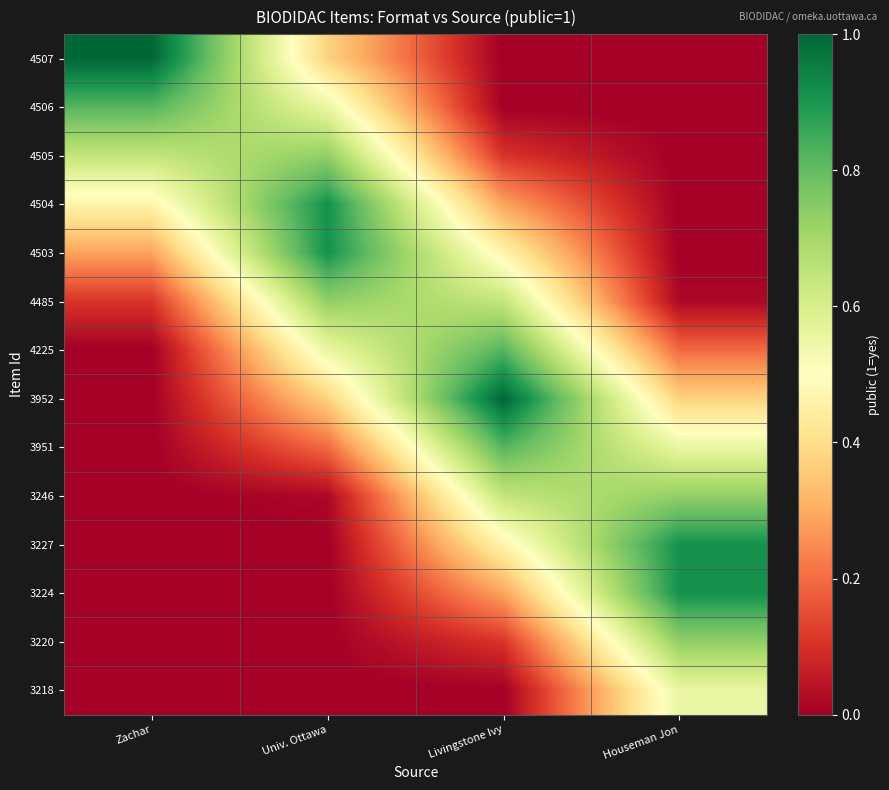

Reading left to right, what are all the values shown in this chart?

4507: Zachar=1.0	Univ. Ottawa=0.4	Livingstone Ivy=0.0	Houseman Jon=0.0
4506: Zachar=0.8	Univ. Ottawa=0.6	Livingstone Ivy=0.0	Houseman Jon=0.0
4505: Zachar=0.6	Univ. Ottawa=0.7	Livingstone Ivy=0.1	Houseman Jon=0.0
4504: Zachar=0.5	Univ. Ottawa=0.9	Livingstone Ivy=0.3	Houseman Jon=0.0
4503: Zachar=0.3	Univ. Ottawa=0.9	Livingstone Ivy=0.5	Houseman Jon=0.0
4485: Zachar=0.1	Univ. Ottawa=0.7	Livingstone Ivy=0.6	Houseman Jon=0.0
4225: Zachar=0.0	Univ. Ottawa=0.6	Livingstone Ivy=0.8	Houseman Jon=0.2
3952: Zachar=0.0	Univ. Ottawa=0.4	Livingstone Ivy=1.0	Houseman Jon=0.4
3951: Zachar=0.0	Univ. Ottawa=0.2	Livingstone Ivy=0.8	Houseman Jon=0.6
3246: Zachar=0.0	Univ. Ottawa=0.0	Livingstone Ivy=0.6	Houseman Jon=0.7
3227: Zachar=0.0	Univ. Ottawa=0.0	Livingstone Ivy=0.5	Houseman Jon=0.9
3224: Zachar=0.0	Univ. Ottawa=0.0	Livingstone Ivy=0.3	Houseman Jon=0.9
3220: Zachar=0.0	Univ. Ottawa=0.0	Livingstone Ivy=0.1	Houseman Jon=0.7
3218: Zachar=0.0	Univ. Ottawa=0.0	Livingstone Ivy=0.0	Houseman Jon=0.6